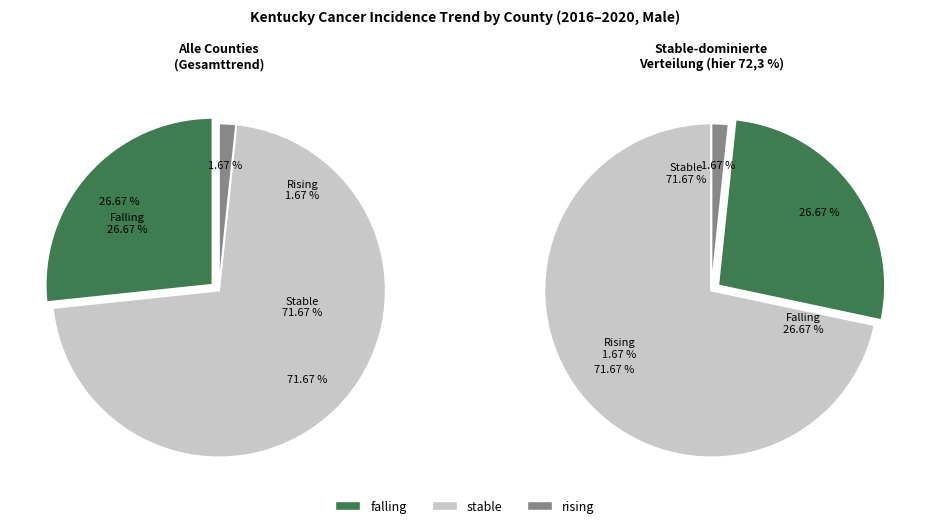

What is the smallest slice in the pie chart?

rising